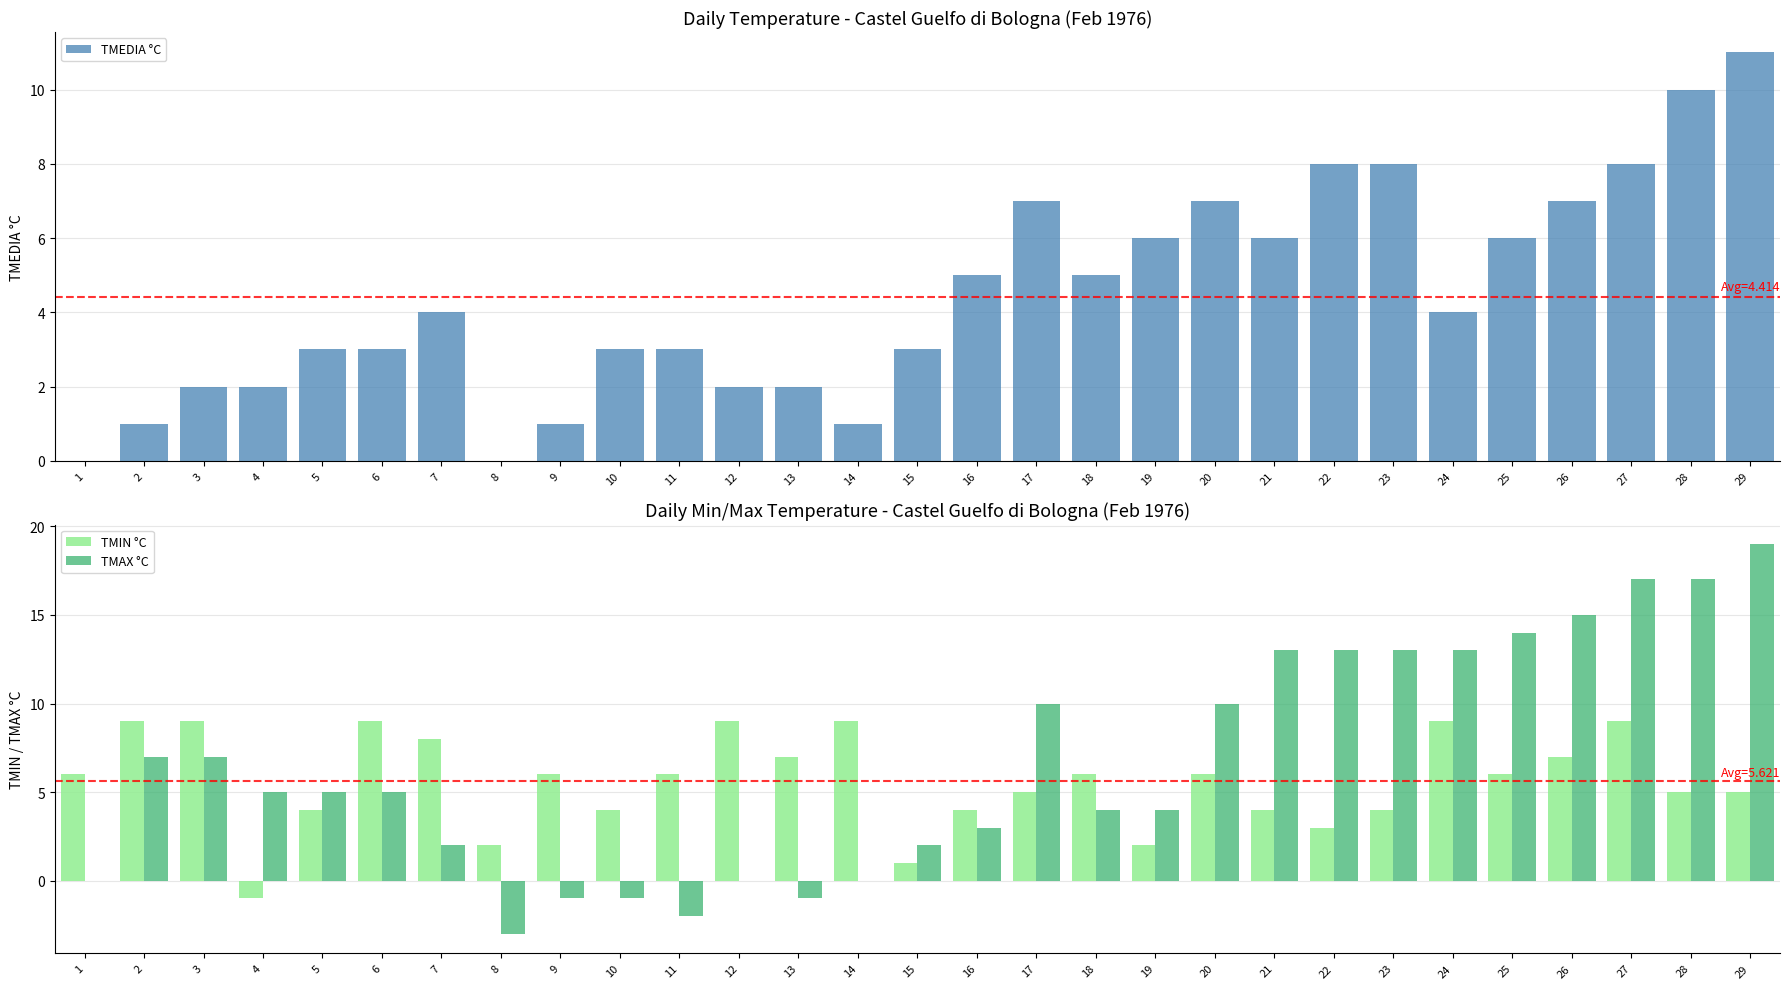

What are all the series names shown in the legend?

TMEDIA °C, TMIN °C, TMAX °C